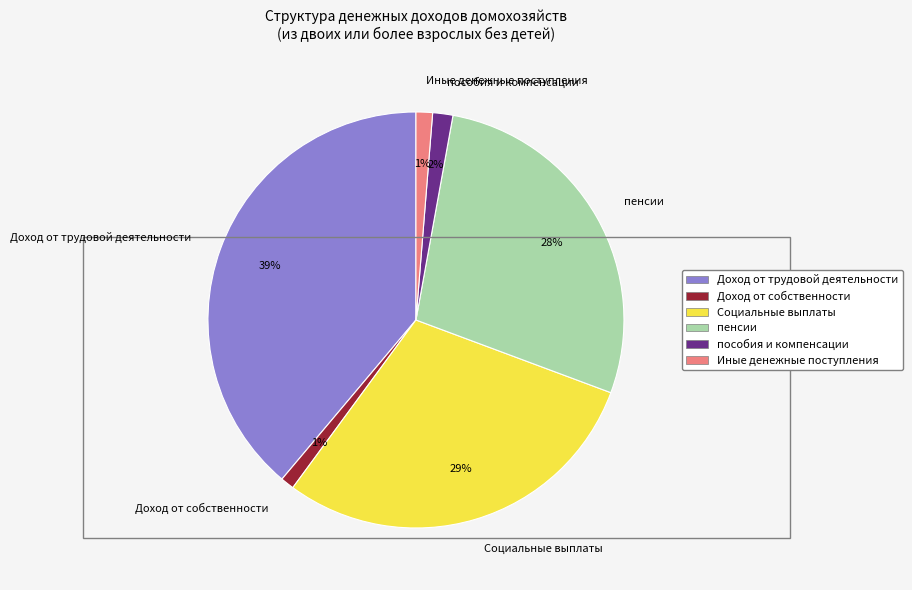

Which slice is the largest?

Доход от трудовой деятельности